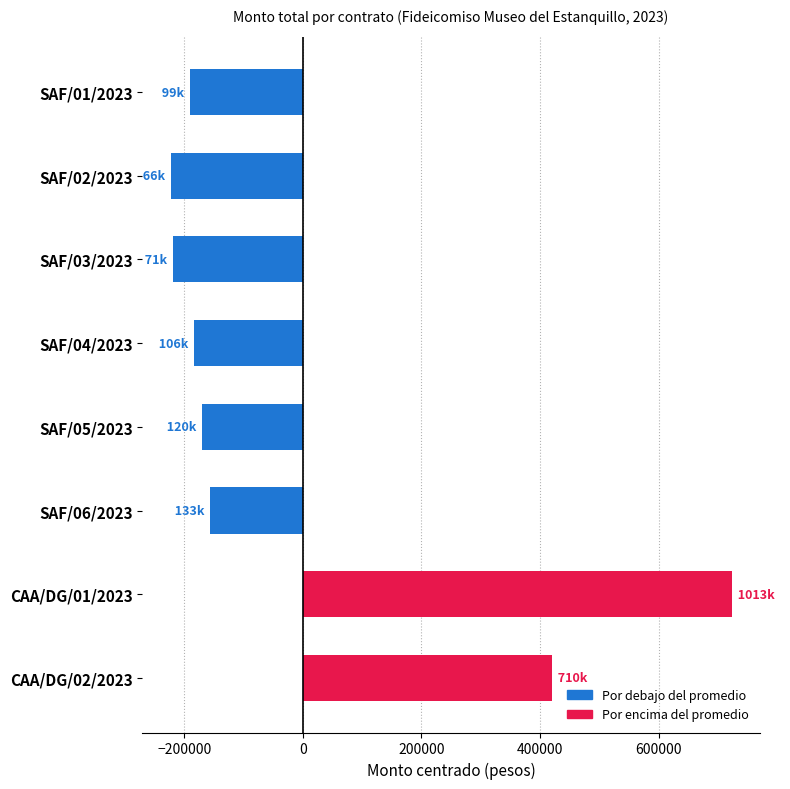

What is the label of the 3rd bar from the bottom?

SAF/06/2023